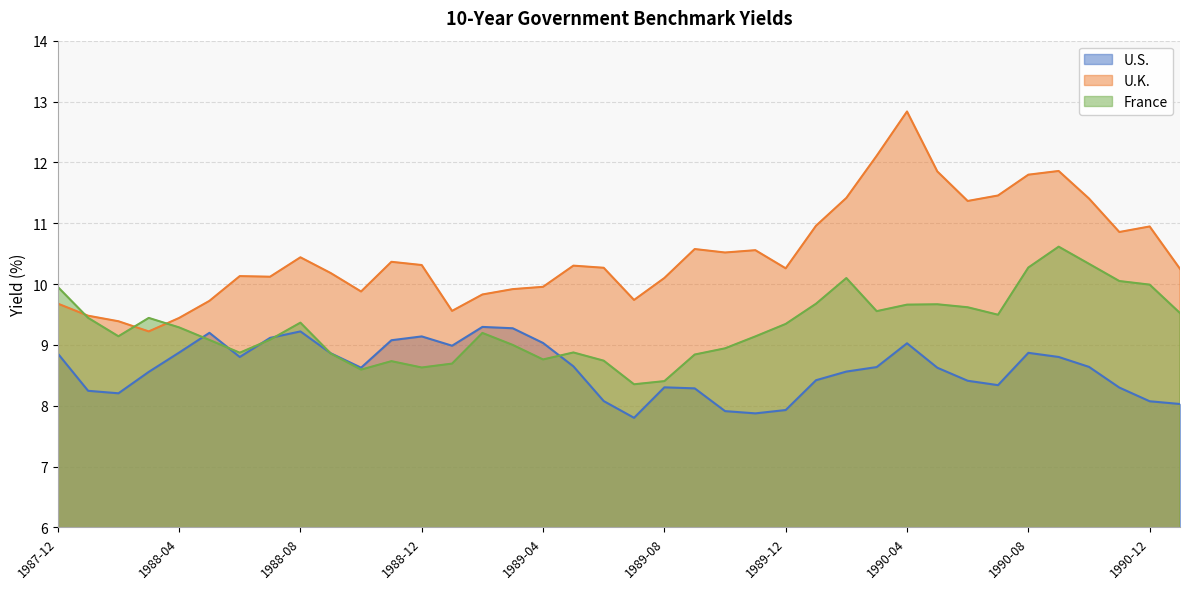

Where is the first local minimum for France?

1988-02